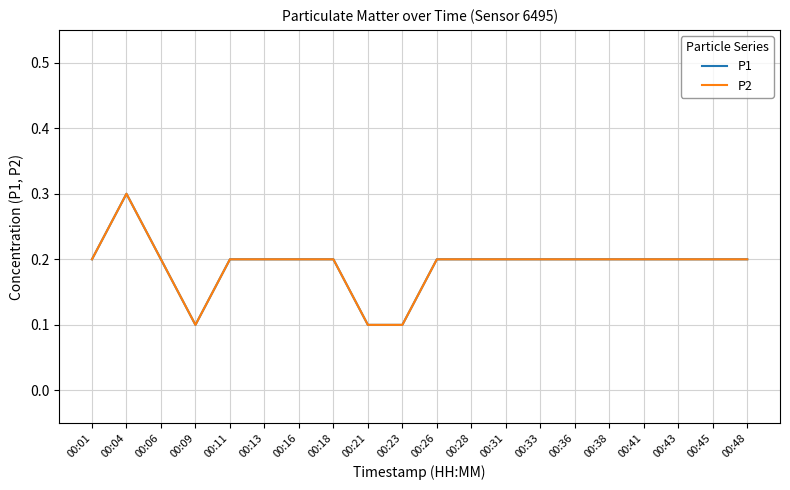

Between 00:06 and 00:41, which series saw the biggest shift?

P1